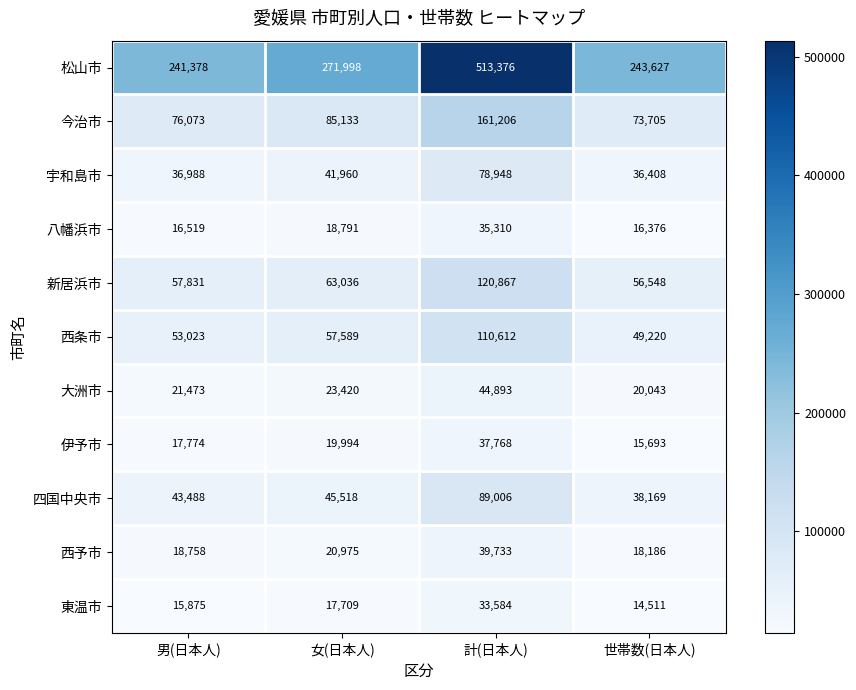

What is the sum of the 西予市 values at 計(日本人) and 男(日本人)?

58491